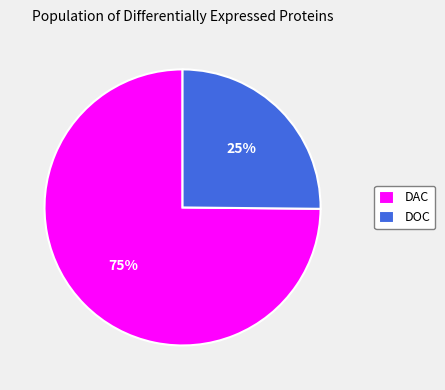

Which category accounts for the majority?

DAC